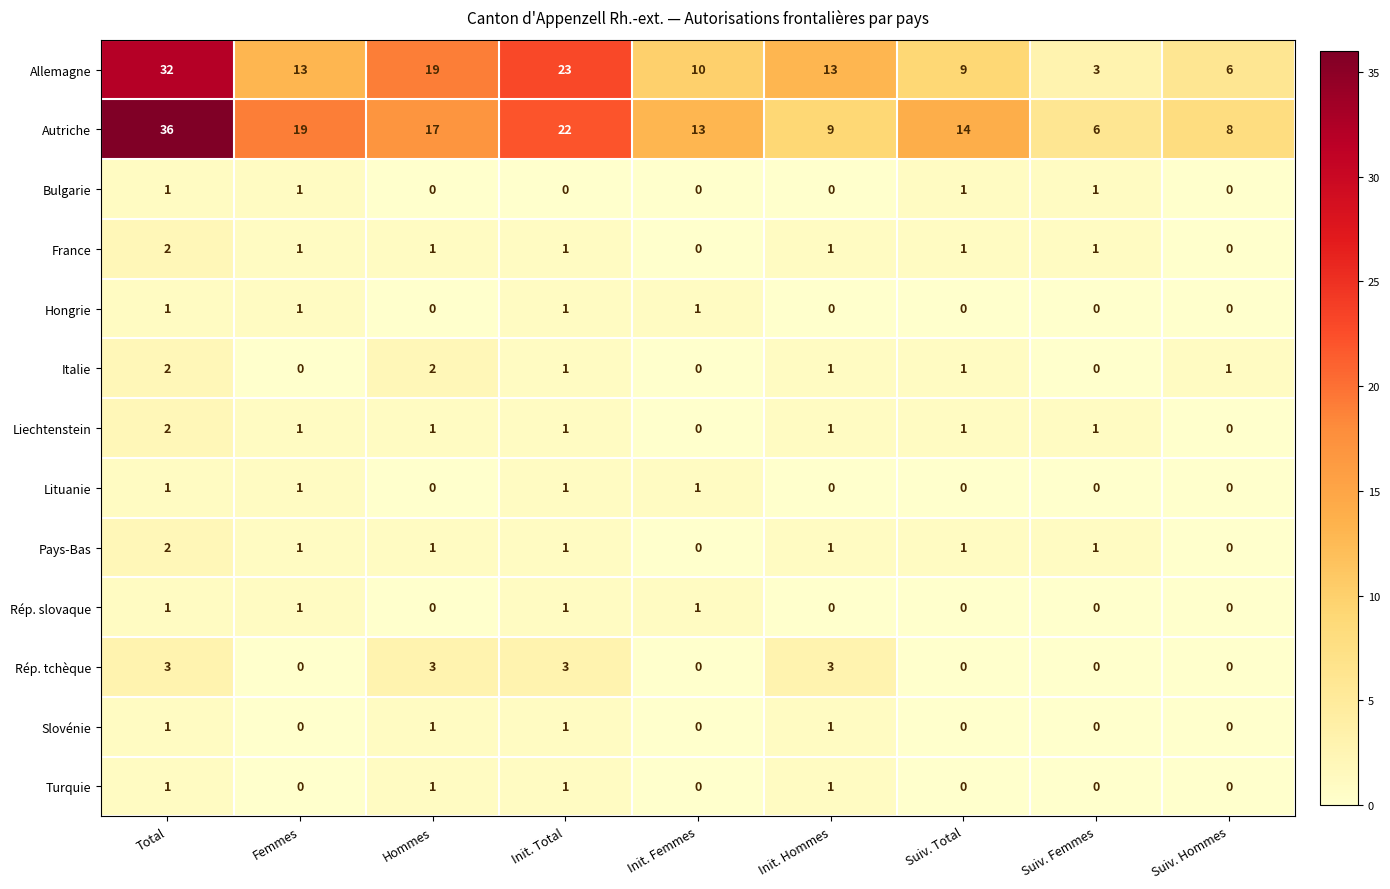

Is it true that Allemagne equals 9 at Hommes?

False